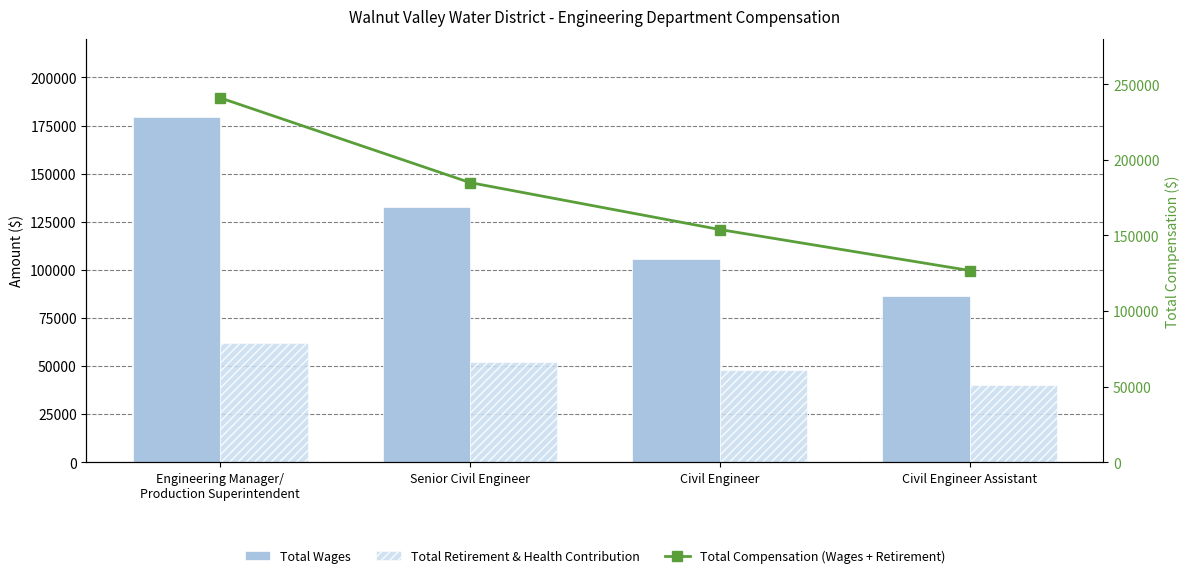

At Engineering Manager/
Production Superintendent, list the series in order from largest to smallest.

Total Compensation (Wages + Retirement), Total Wages, Total Retirement & Health Contribution